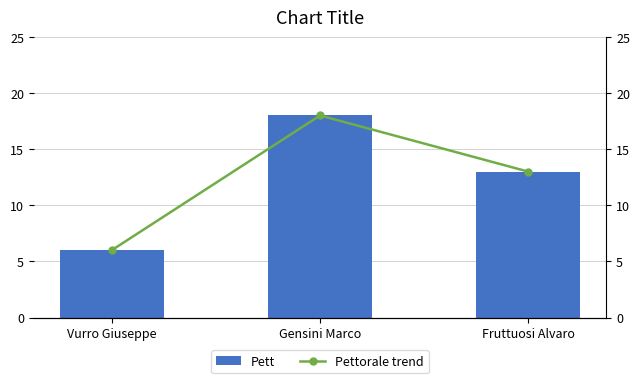

What is the label of the 1st bar from the left?

Vurro Giuseppe